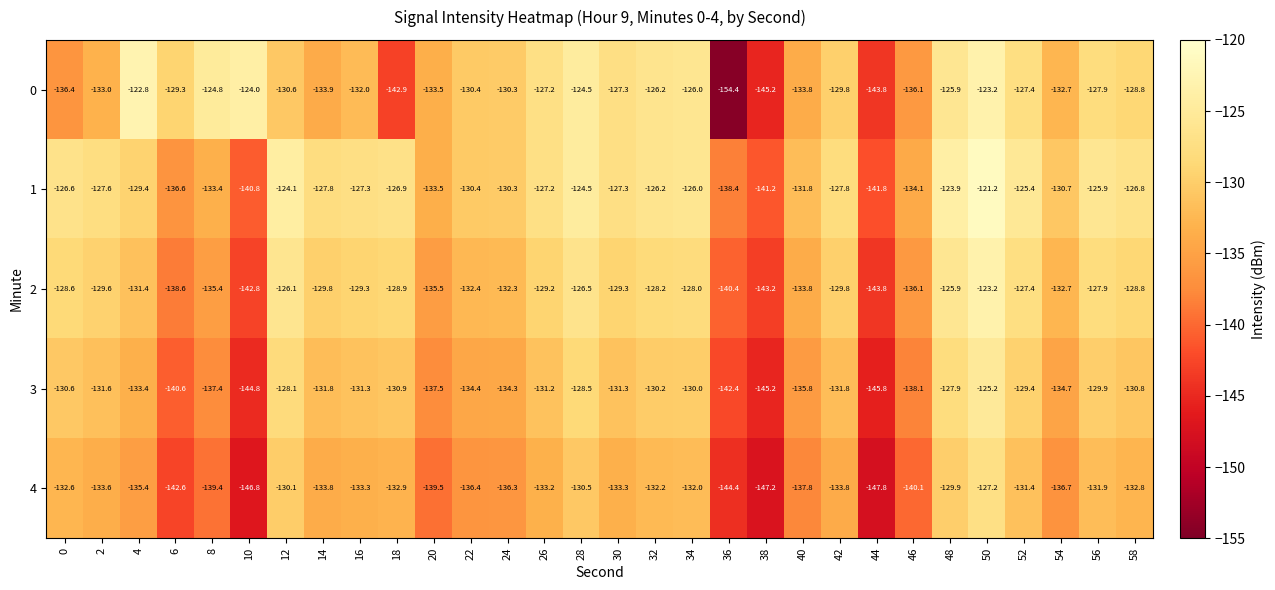

How many data points does each series have?

30